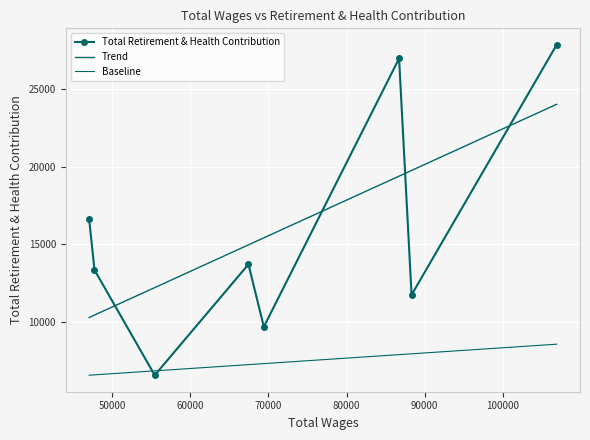

How many data points are above 13709?

3